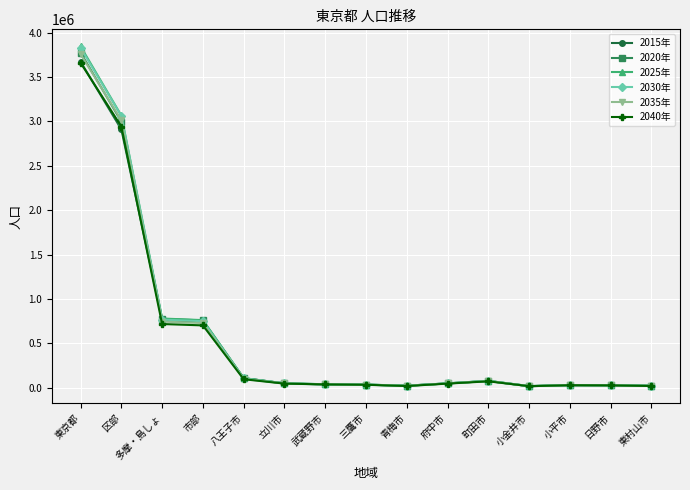

The value of 2035年 at 東京都 is 3757864. True or false?

True